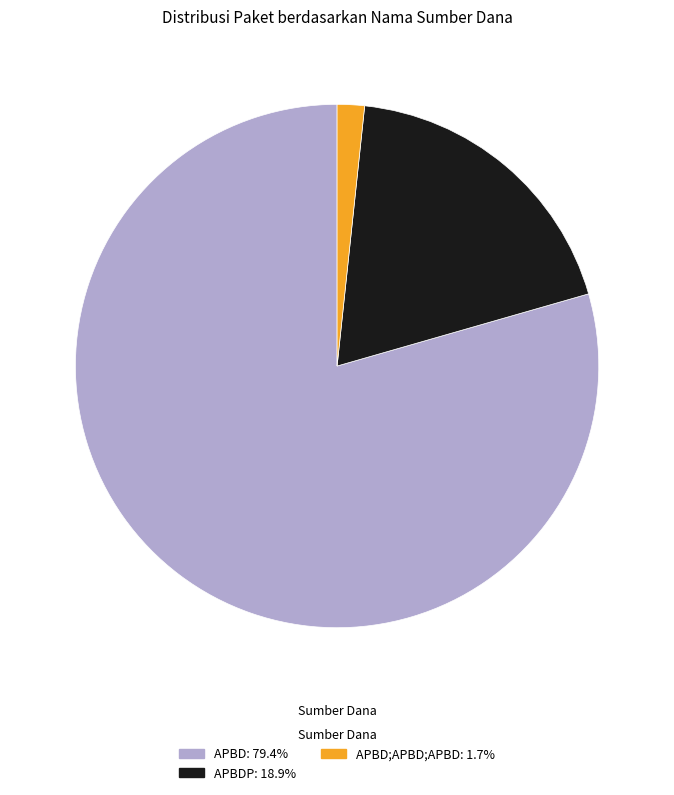

Is there any slice that represents more than half of the pie?

Yes